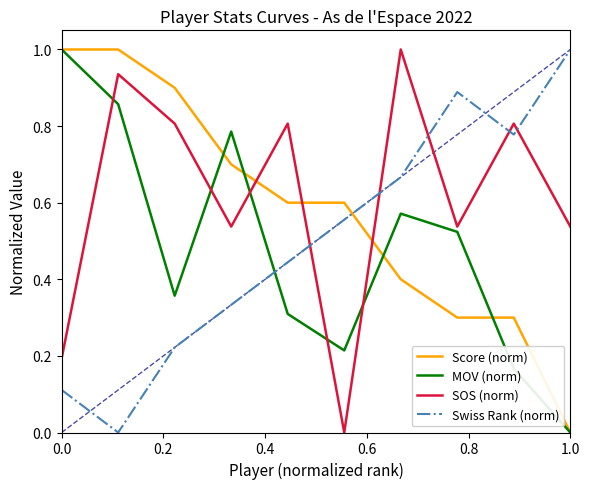

Rank the series by their average value, from highest to lowest.

SOS (norm), Score (norm), Swiss Rank (norm), MOV (norm)